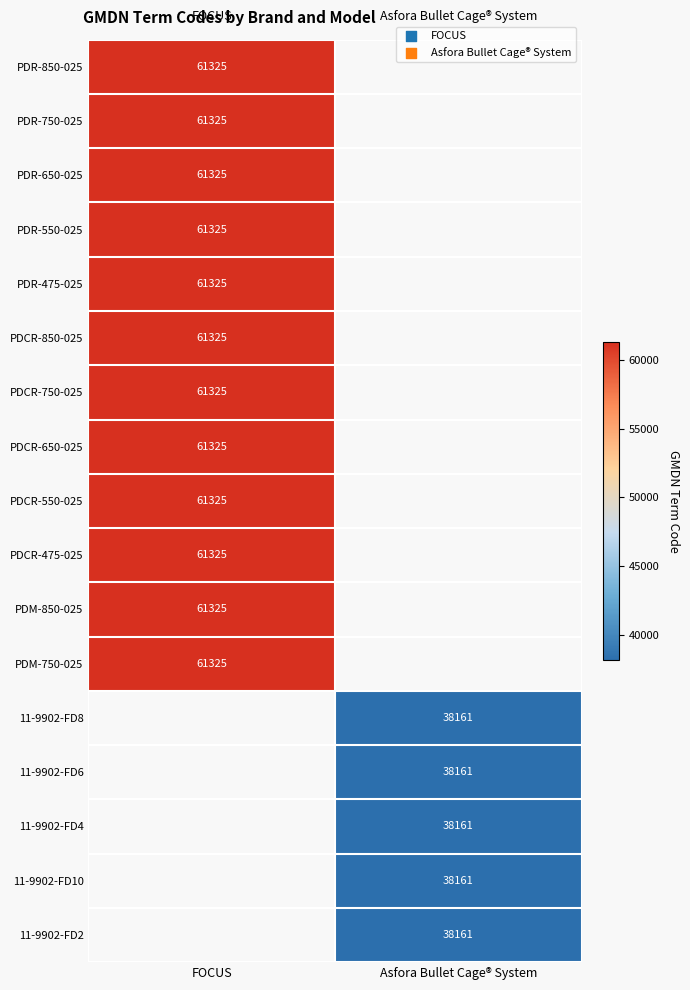

True or false: 11-9902-FD4 has a value of 59765 at Asfora Bullet Cage® System.

False